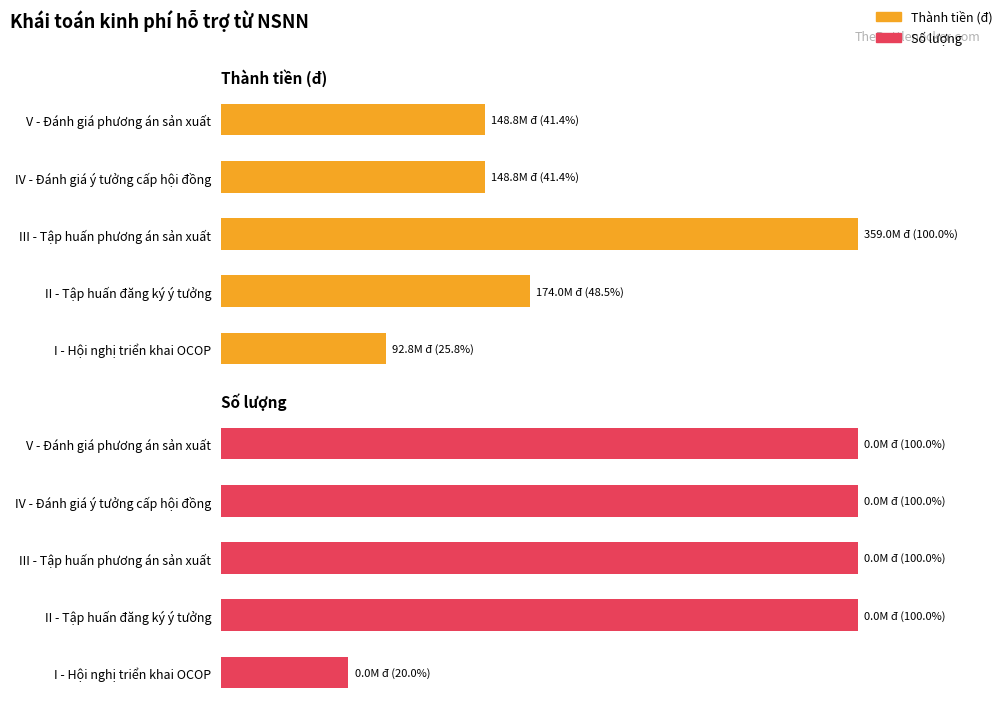

What is the highest value of the Số lượng series?

100.0